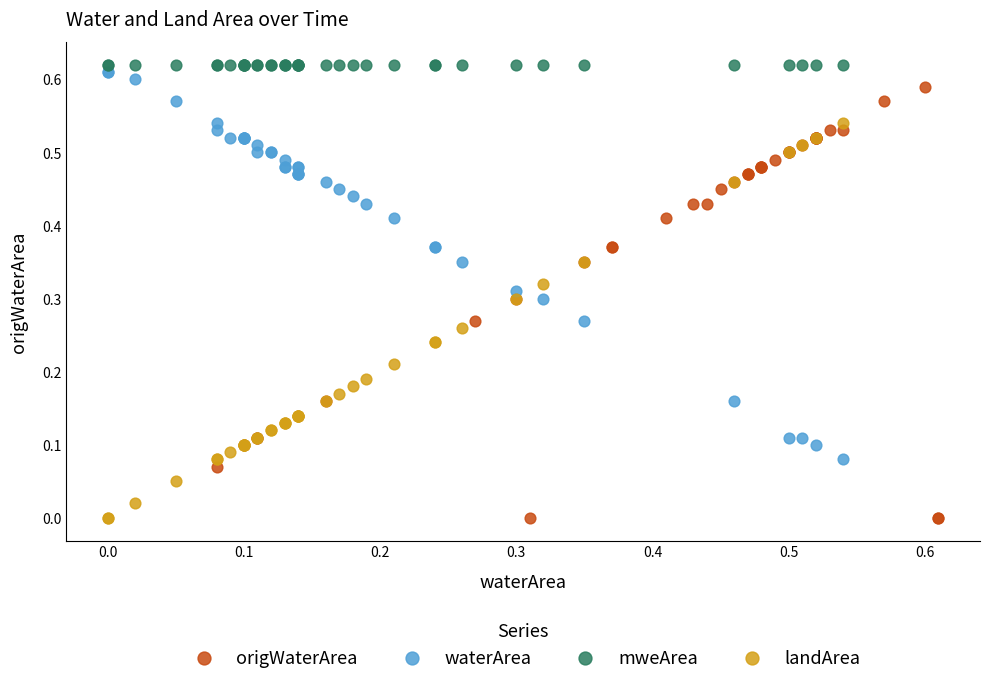

What are all the series names shown in the legend?

origWaterArea, waterArea, mweArea, landArea